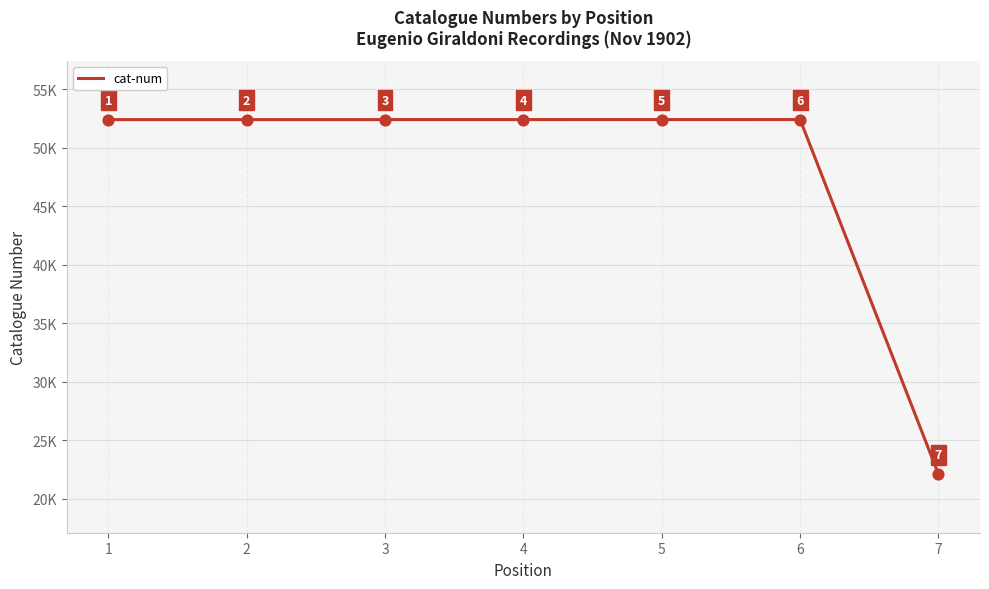

What is the ratio of the value at 5 to the value at 3?

1.0